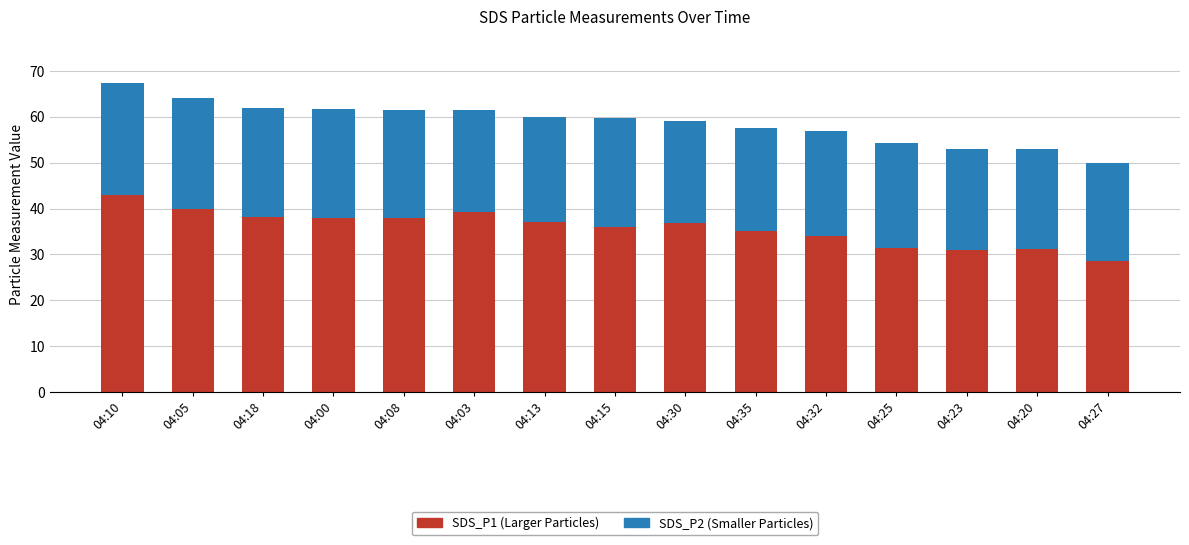

What is the lowest value of the SDS_P1 (Larger Particles) series?

28.5